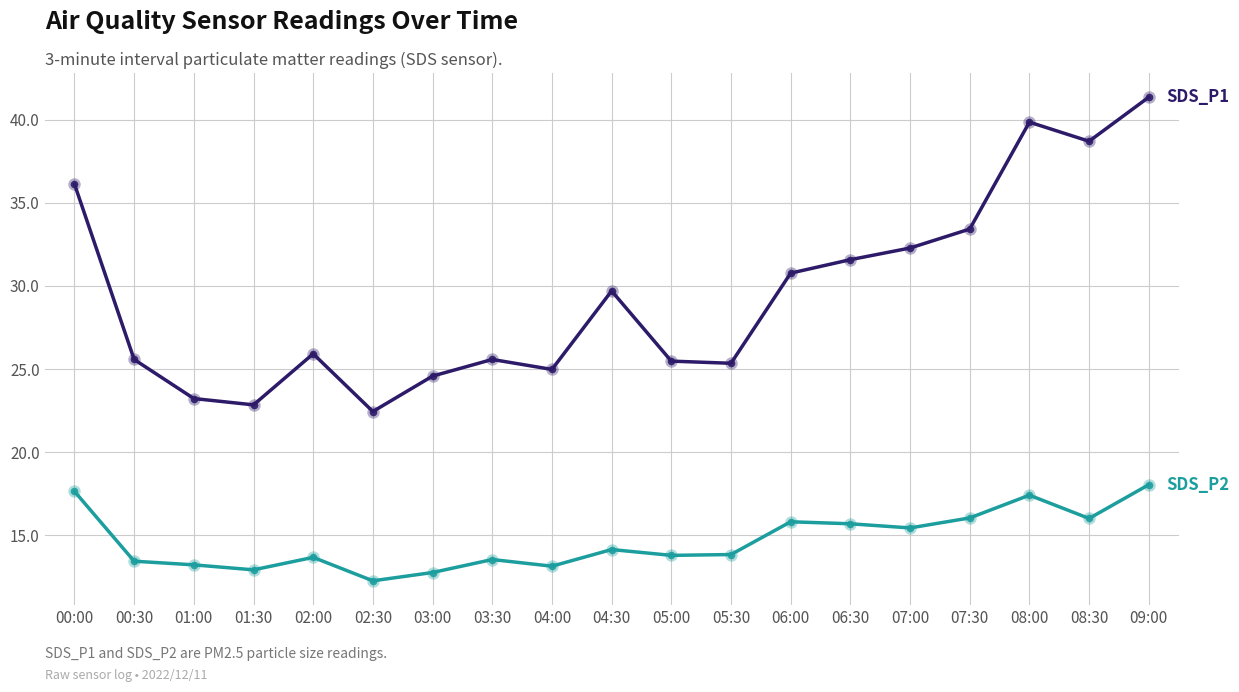

What is the spread (max minus min) of values at 01:30?

9.9